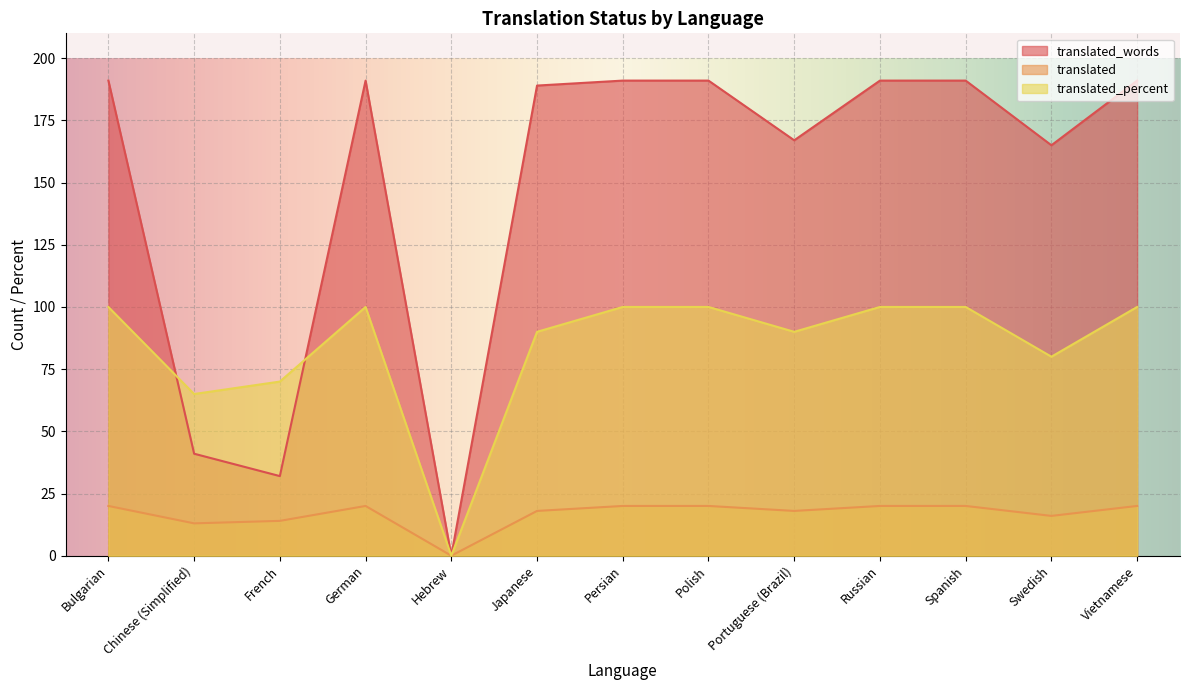

At how many categories does at least one series exceed 165?

9